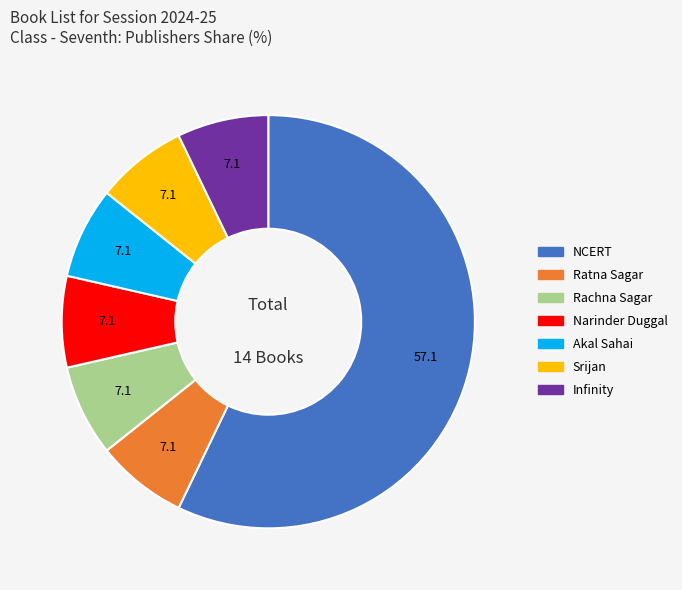

Is there a majority slice in this chart?

Yes